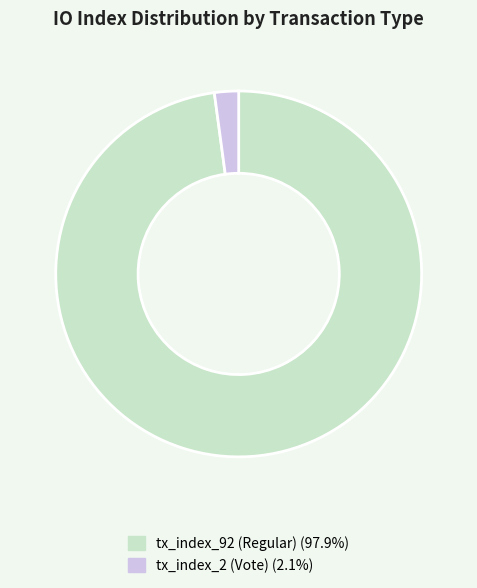

Which category accounts for the majority?

tx_index_92 (Regular)